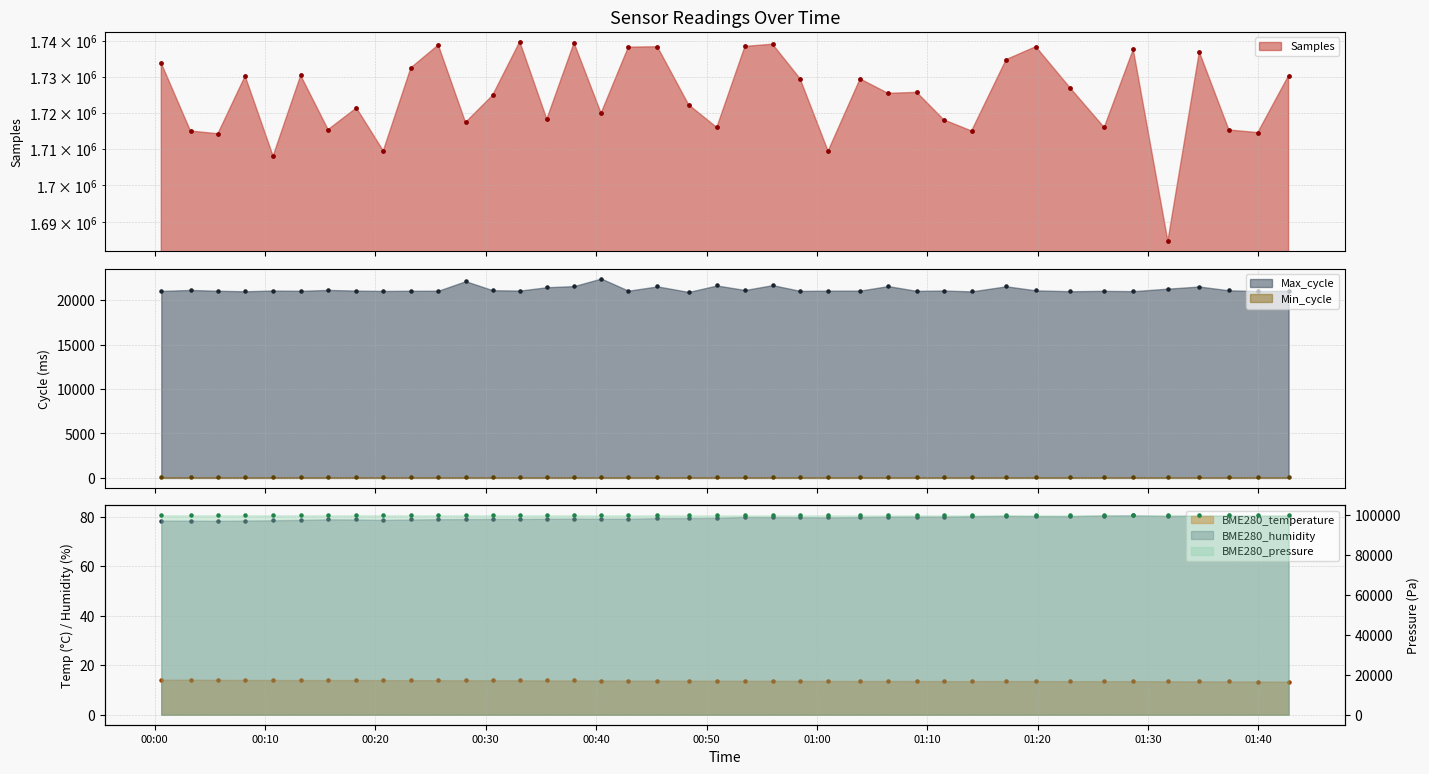

At how many categories does at least one series exceed 456049?

40